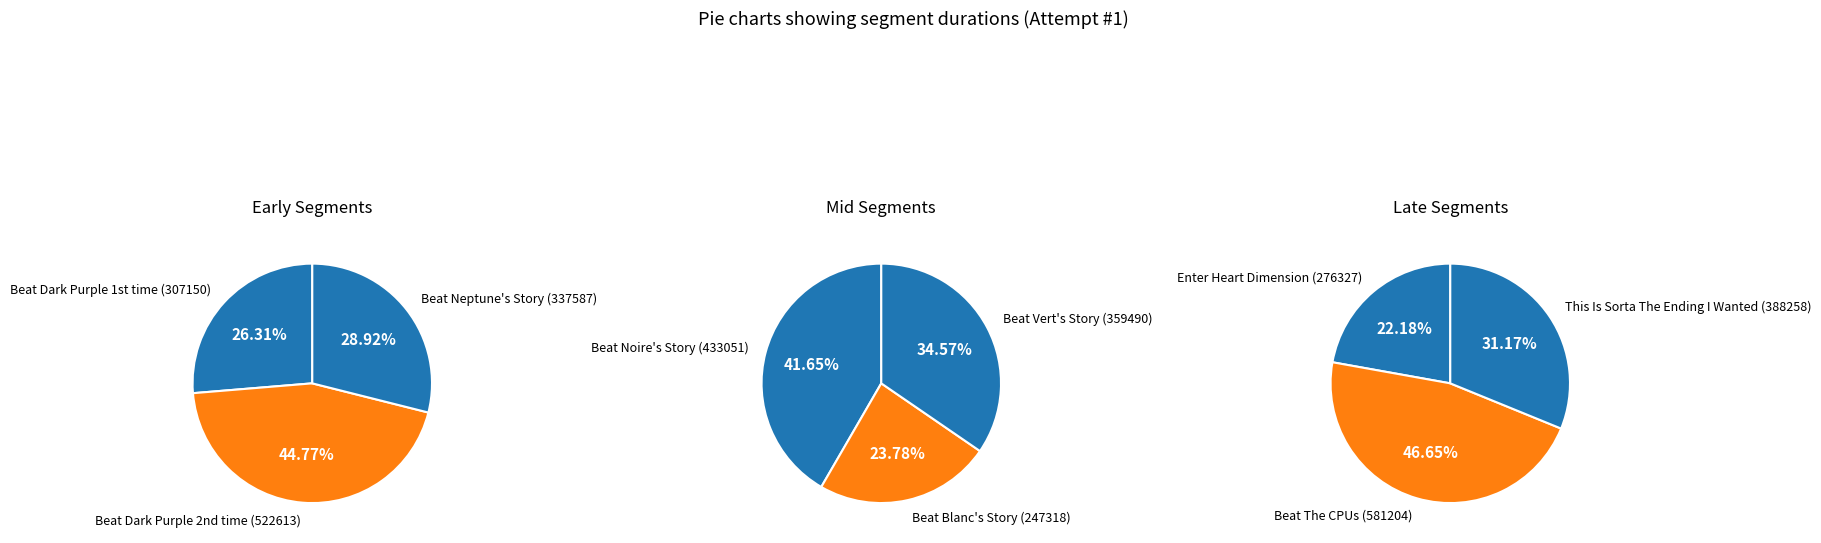

How many slices are in this pie chart?

9